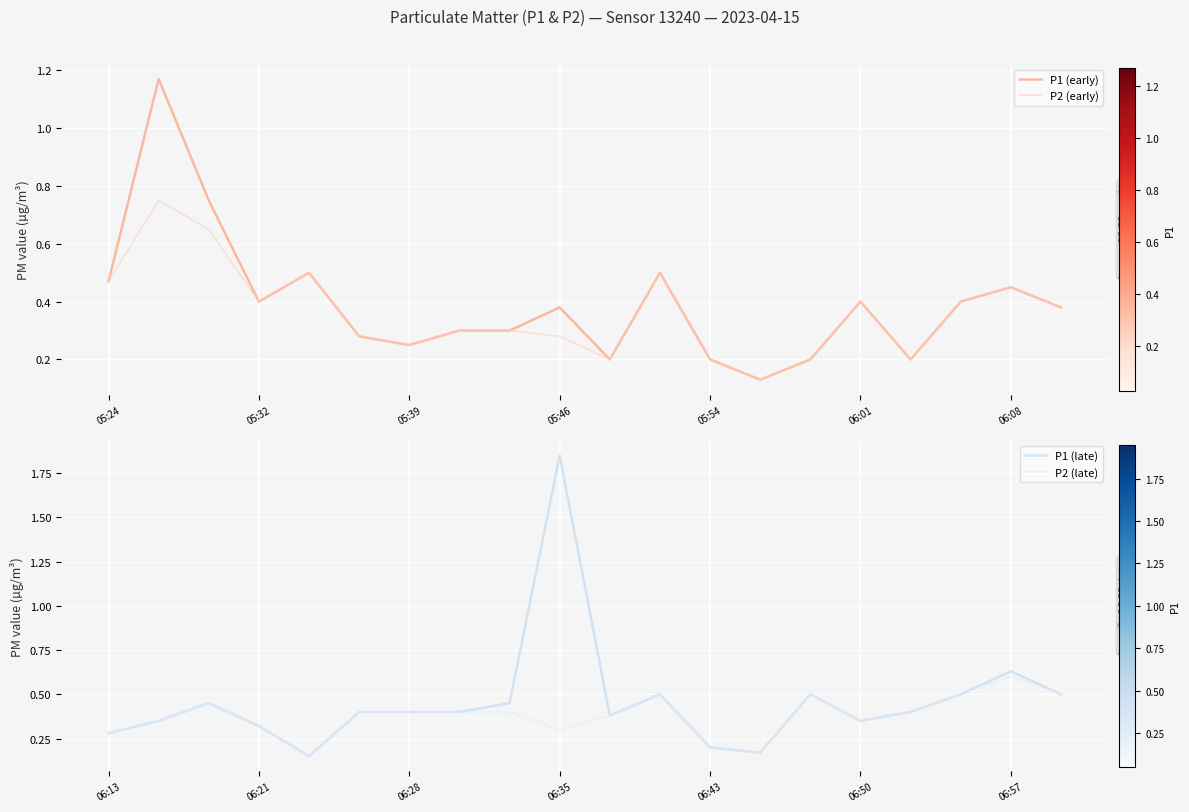

True or false: P2 (late) and P1 (early) intersect in this chart.

True